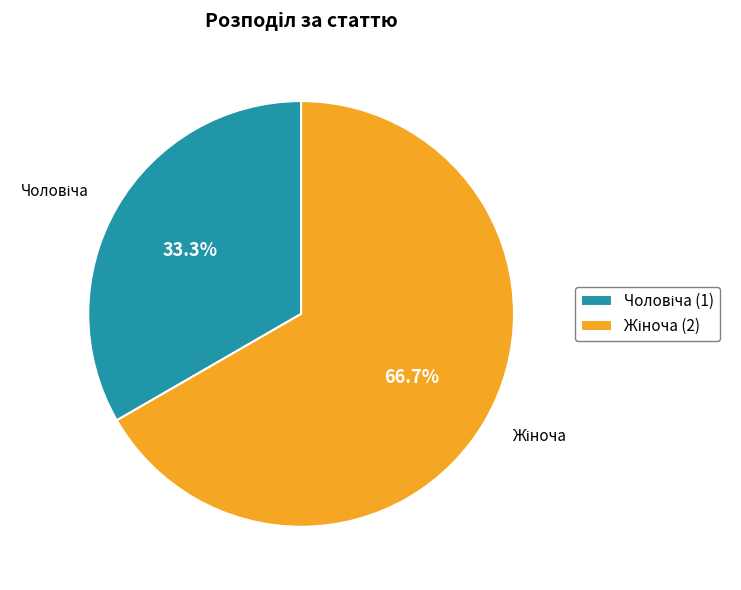

Does any single category account for the majority?

Yes